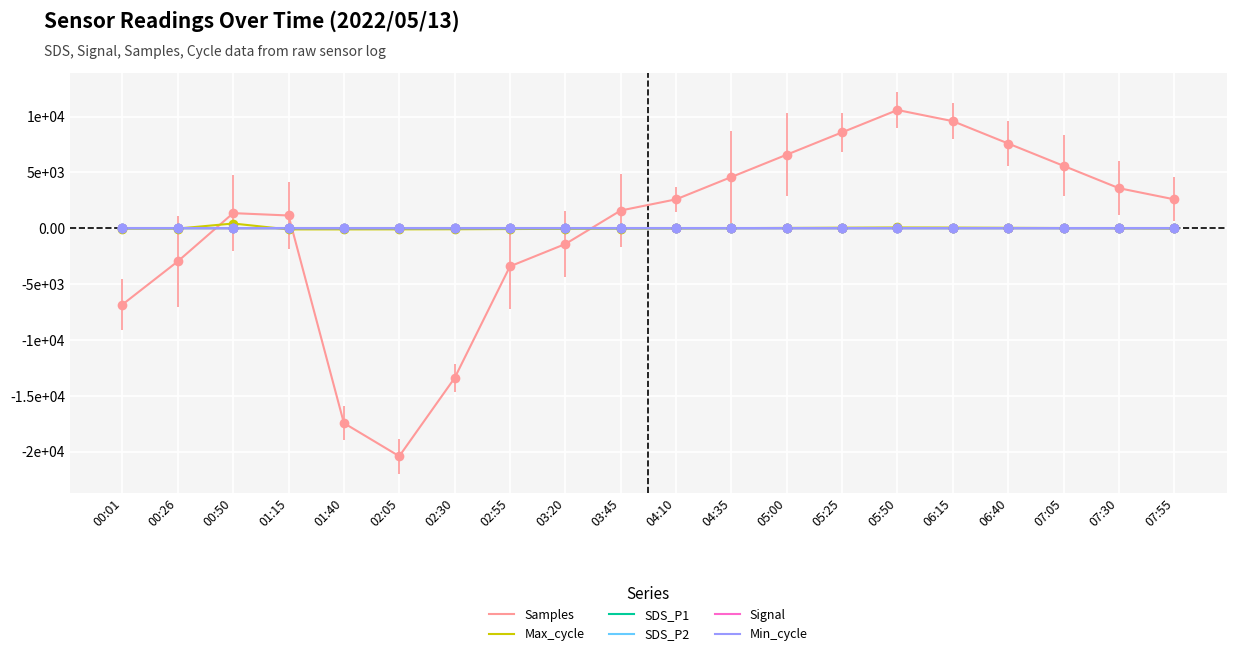

In SDS_P1, how many points are lower than both neighbors (excluding endpoints)?

4